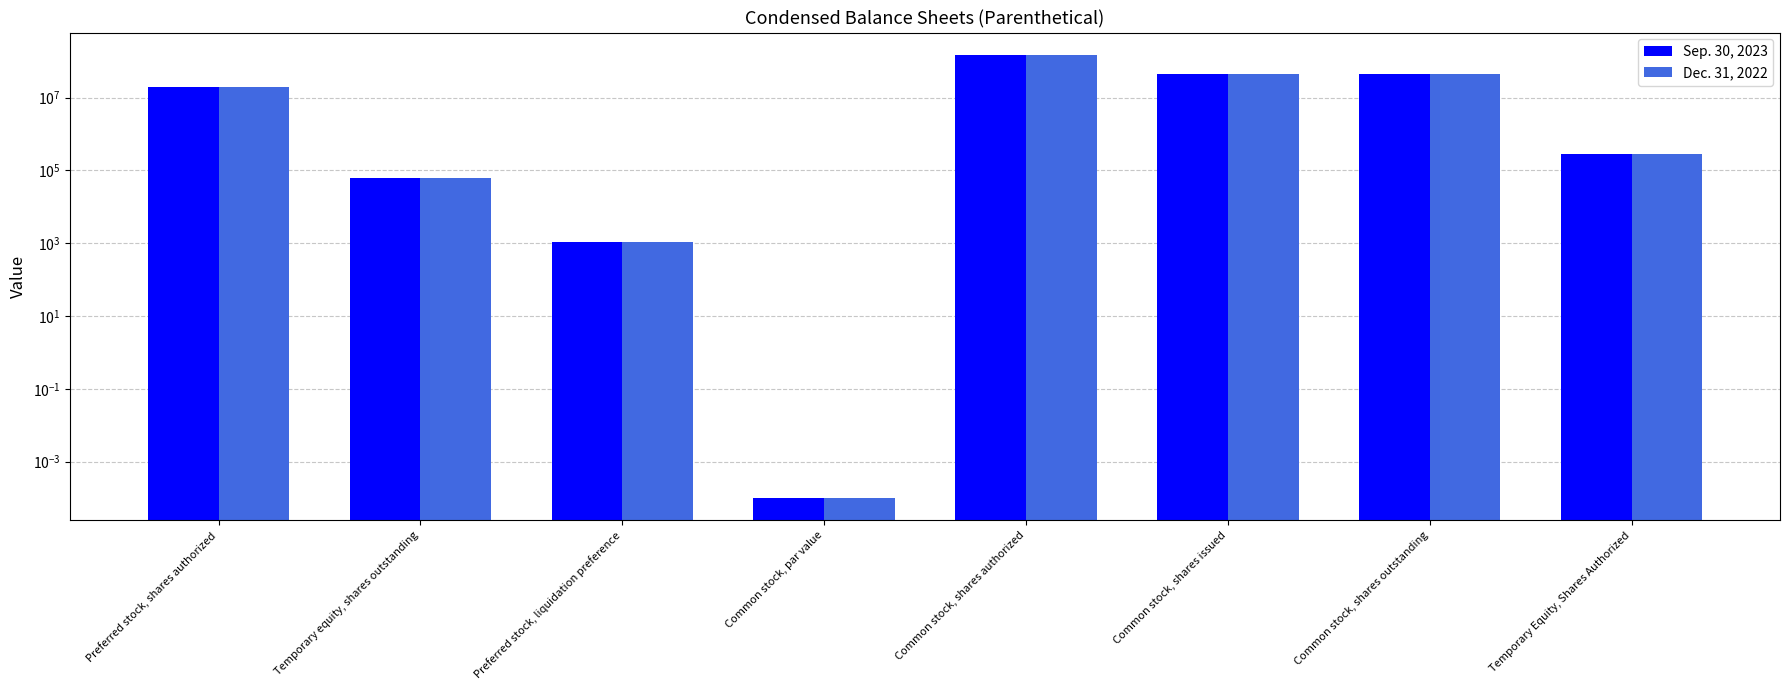

Reading left to right, extract all data points from this chart.

Sep. 30, 2023: 20000000.0	60600.0	1062.0	0.0	150000000.0	44677000.0	44677000.0	277100.0
Dec. 31, 2022: 20000000.0	60600.0	1044.0	0.0	150000000.0	44677000.0	44677000.0	277100.0